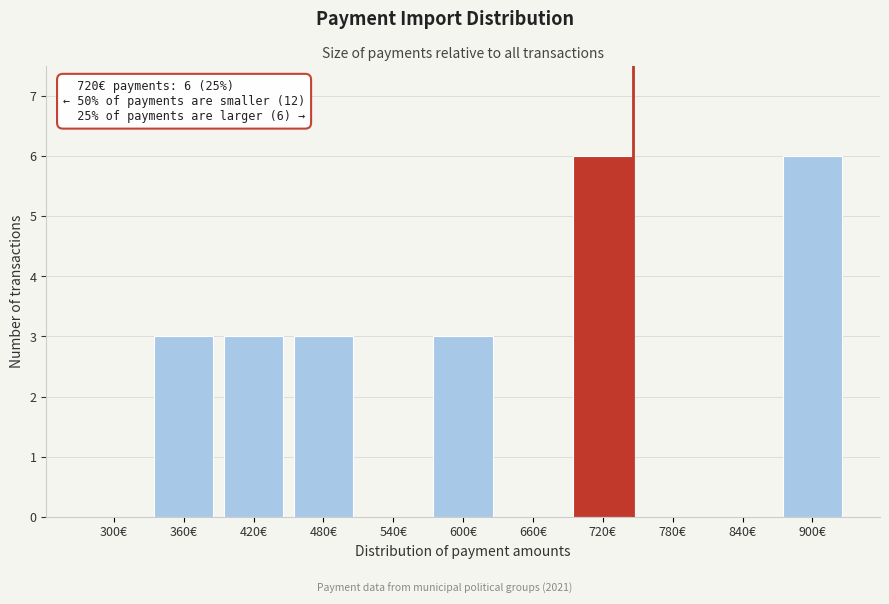

Reading right to left, what are all the values shown in this chart?

900€=6	840€=0	780€=0	720€=6	660€=0	600€=3	540€=0	480€=3	420€=3	360€=3	300€=0